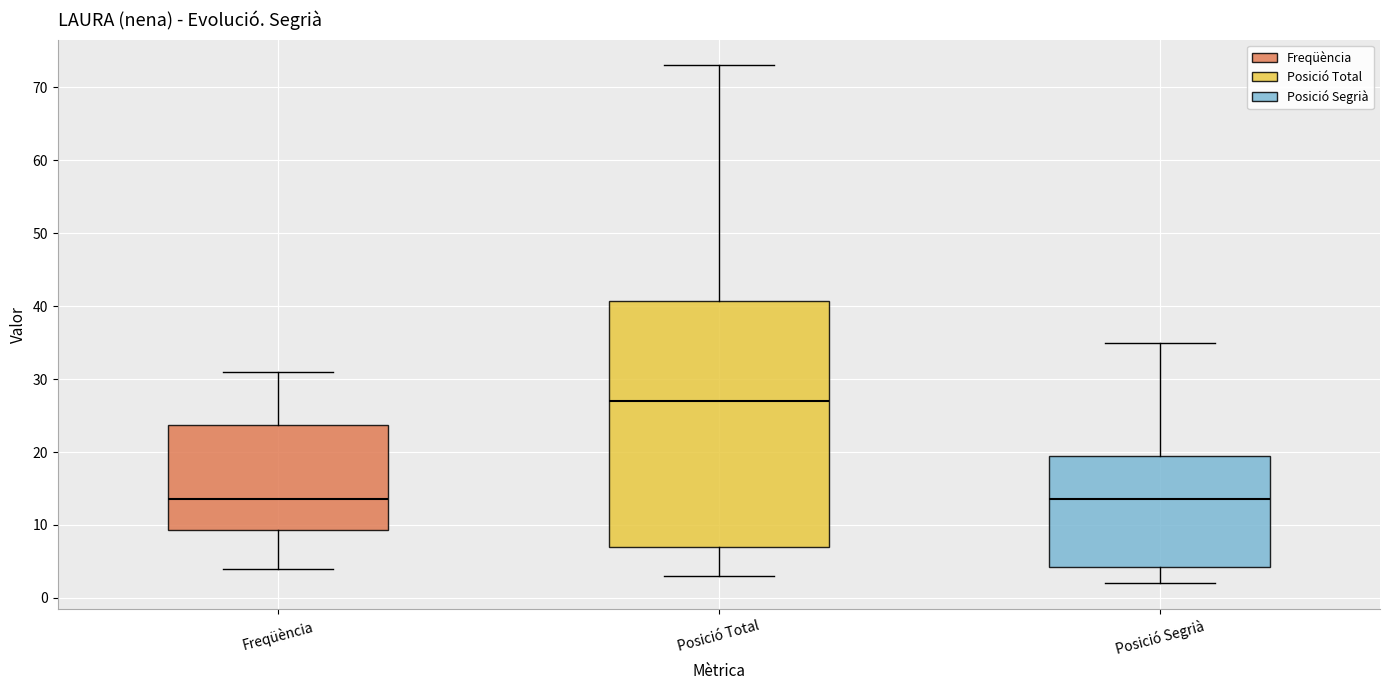

Comparing the boxes themselves (not the whiskers), which one is the tallest?

Posició Total